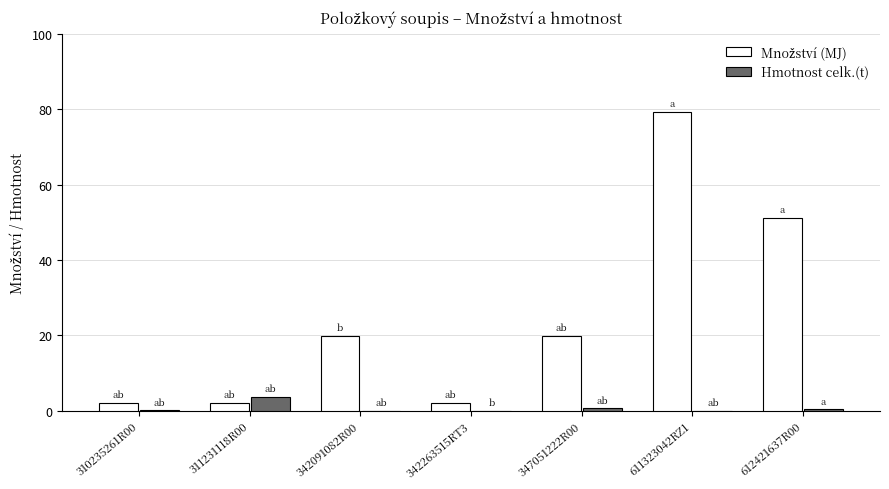

The value of Hmotnost celk.(t) at 311231118R00 is 3.6. True or false?

True